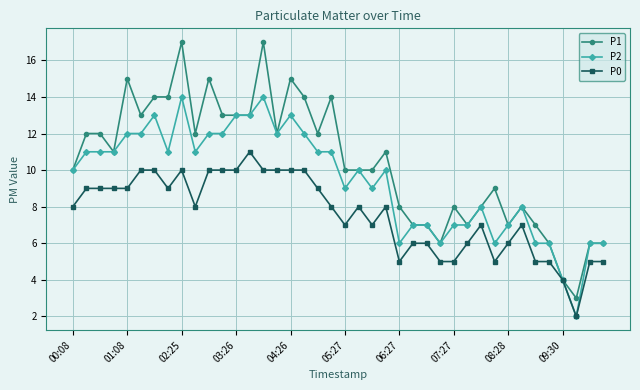

What is the maximum value shown in the chart?

17